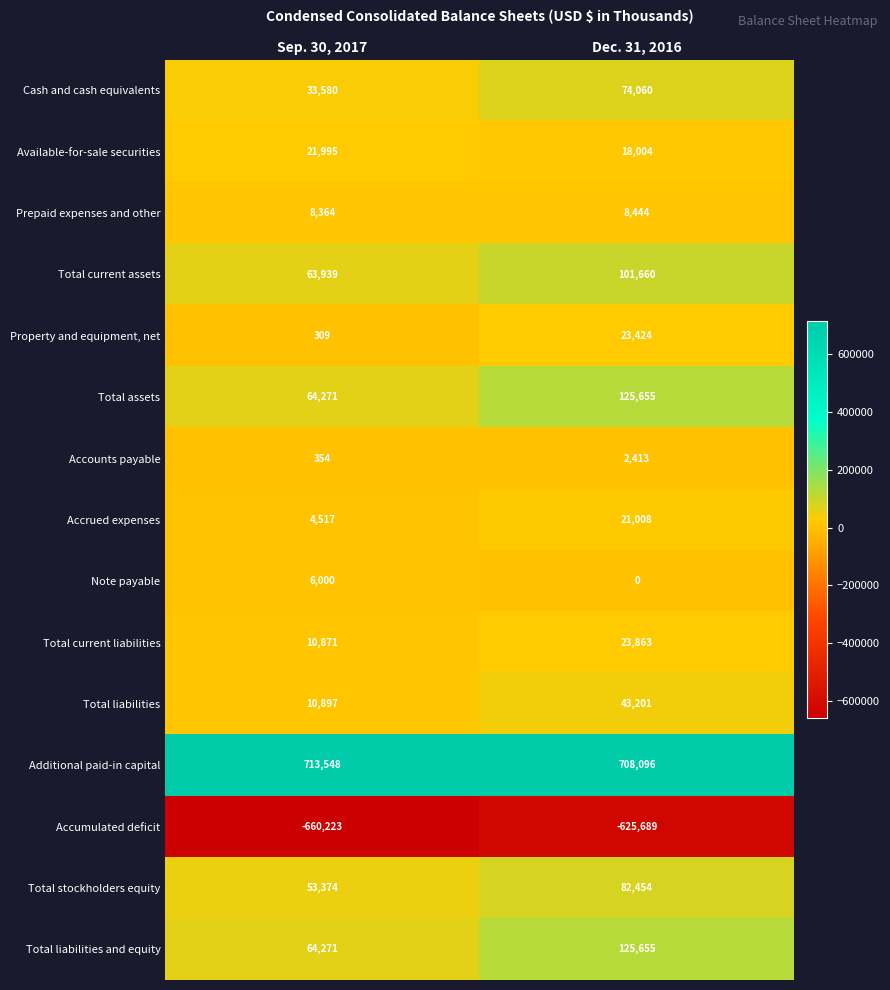

At which label does Total current liabilities reach its peak?

Dec. 31, 2016